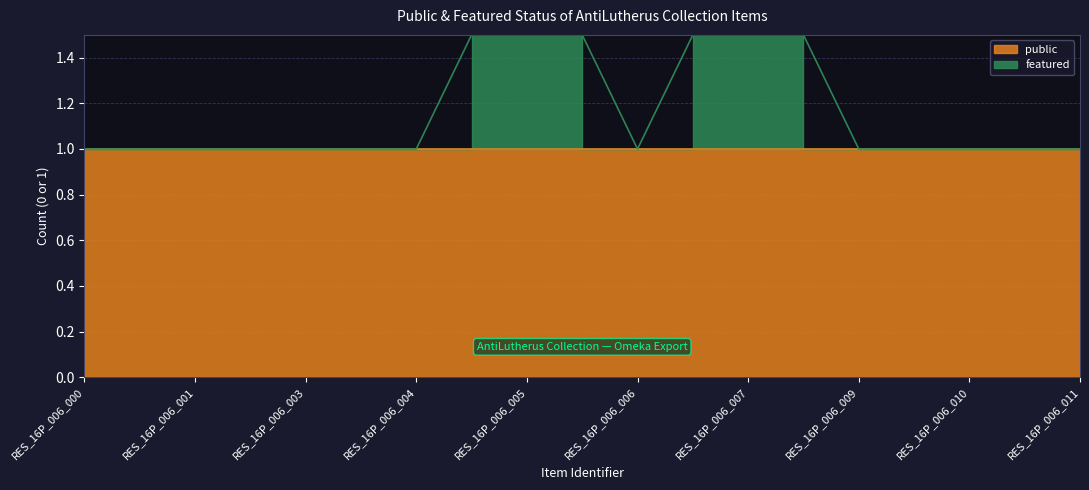

What is the maximum value shown in the chart?

2